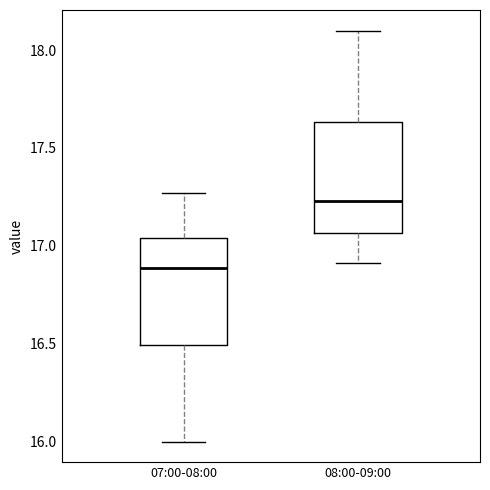

Reading left to right, transcribe this box plot: for each box, give where its median line is, the range the box spans, and where its two whiskers end, as read against the y-axis. The values are not printed on the chart, so give them approximately, as read against the axis.

07:00-08:00: median 16.90, box 16.50 to 17.05, whiskers 16.00 to 17.25
08:00-09:00: median 17.25, box 17.05 to 17.65, whiskers 16.90 to 18.10